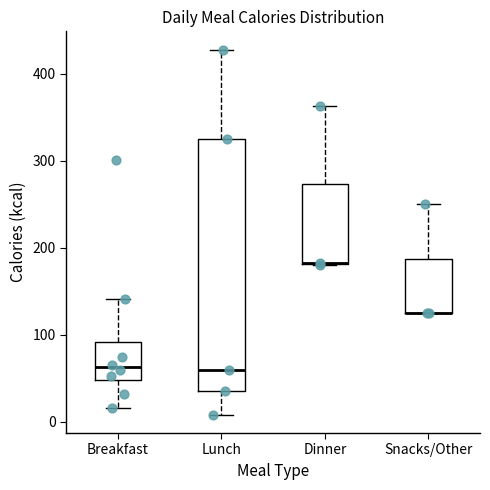

Reading left to right, read every box against the y-axis: the position of its median line, the range the box covers, and the ends of its whiskers. The values are not printed on the chart, so give them approximately, as read against the axis.

Breakfast: median 60, box 50 to 90, whiskers 20 to 140
Lunch: median 60, box 40 to 330, whiskers 10 to 430
Dinner: median 180 (drawn on the box's lower edge), box 180 to 270, whiskers 180 to 360
Snacks/Other: median 130 (drawn on the box's lower edge), box 130 to 190, whiskers 130 to 250